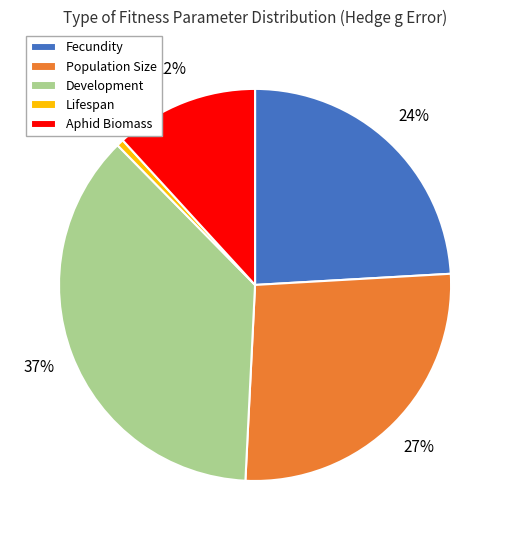

To the nearest percent, what is the average slice percentage?

20%